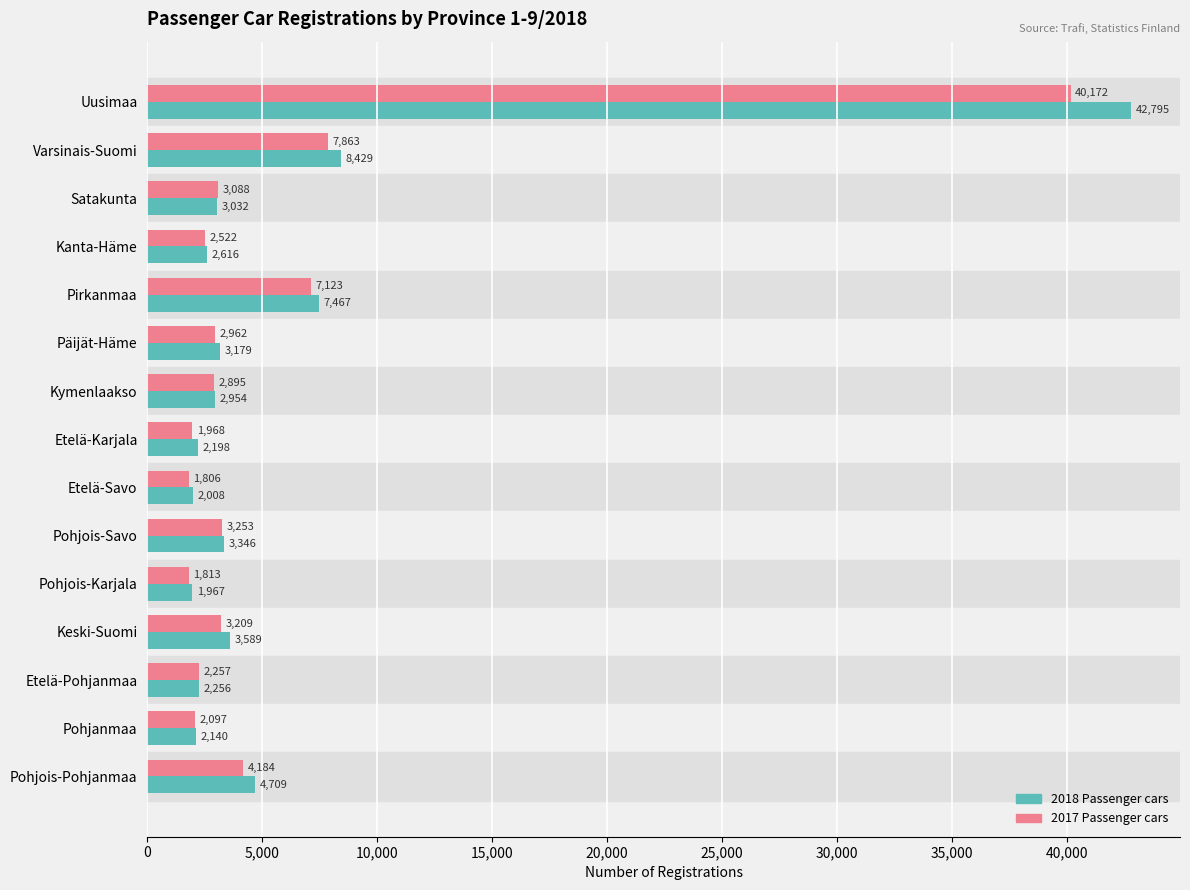

Count the number of data series in this chart.

2